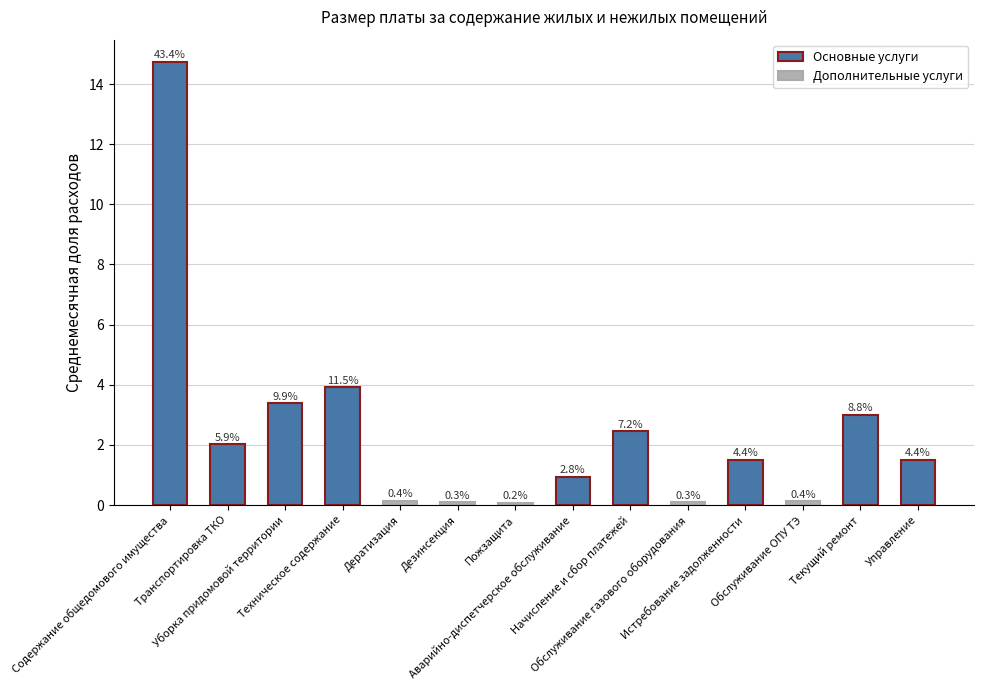

What is the label of the 13th bar from the right?

Транспортировка ТКО